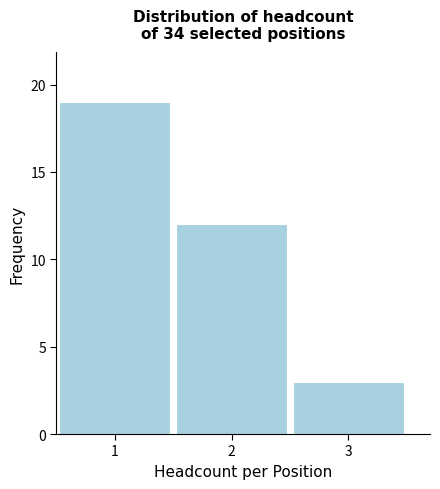

Reading left to right, transcribe this chart: for each bar, give the range it covers on the x-axis and its height. The values are not printed on the chart, so give them approximately, as read against the axis.

0.5 to 1.5: 19
1.5 to 2.5: 12
2.5 to 3.5: 3